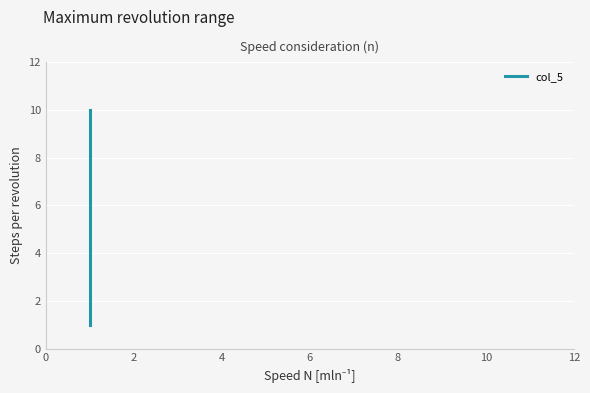

What is the maximum value shown in the chart?

10